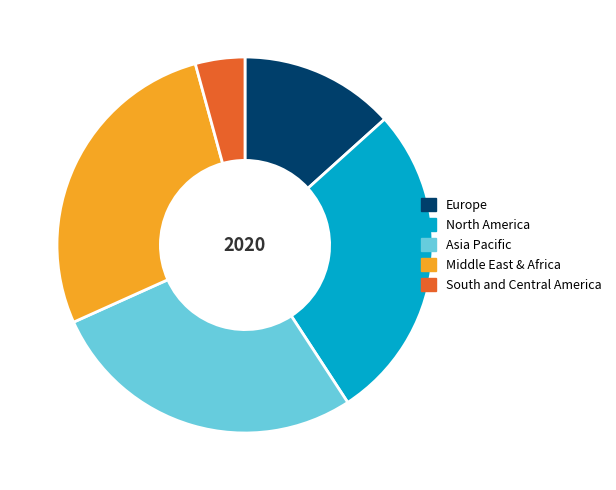

The North America slice represents 27% of the pie. True or false?

True